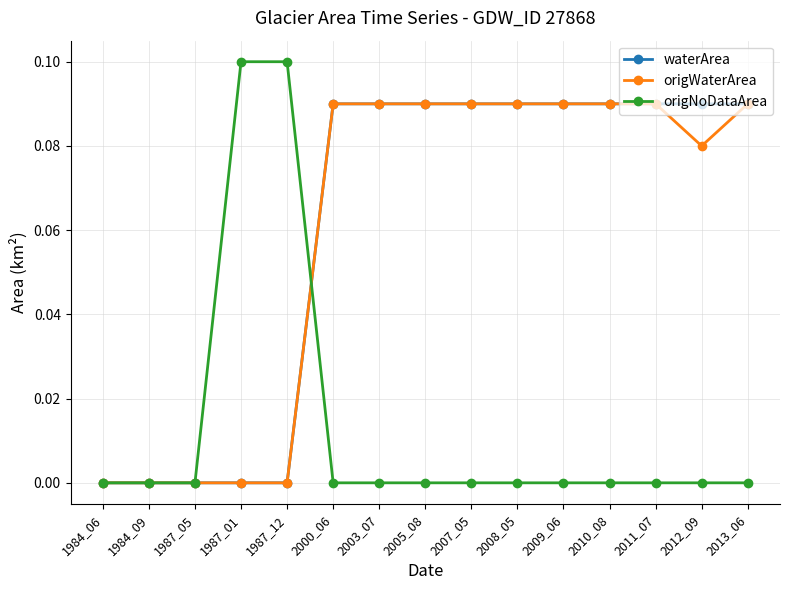

What are all the series names shown in the legend?

waterArea, origWaterArea, origNoDataArea